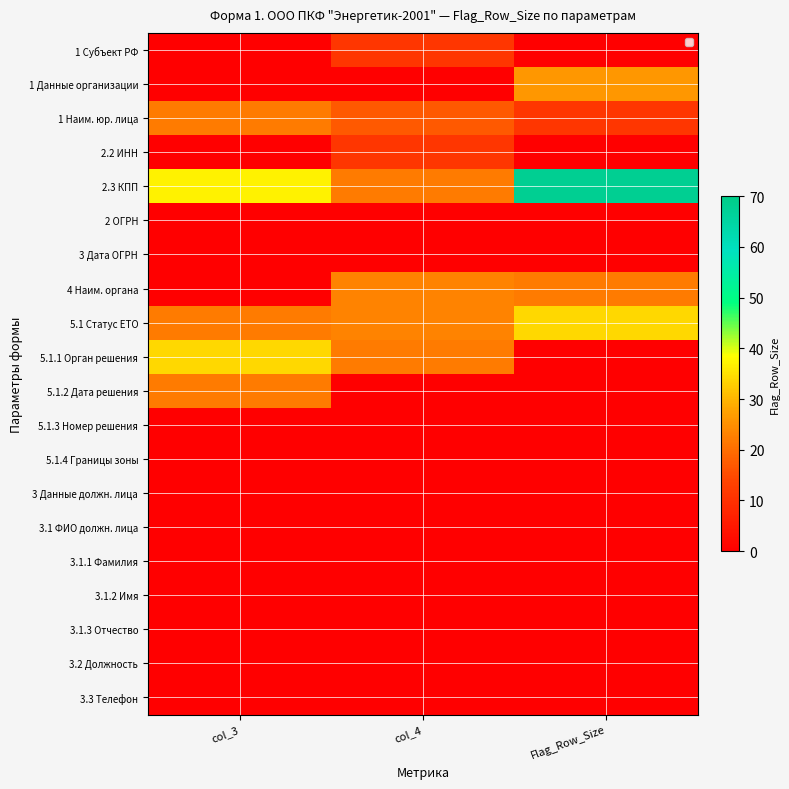

Rank the series at col_4 from highest to lowest value.

4 Наим. органа, 5.1 Статус ЕТО, 2.3 КПП, 5.1.1 Орган решения, 1 Наим. юр. лица, 1 Субъект РФ, 2.2 ИНН, 1 Данные организации, 2 ОГРН, 3 Дата ОГРН, 5.1.2 Дата решения, 5.1.3 Номер решения, 5.1.4 Границы зоны, 3 Данные должн. лица, 3.1 ФИО должн. лица, 3.1.1 Фамилия, 3.1.2 Имя, 3.1.3 Отчество, 3.2 Должность, 3.3 Телефон